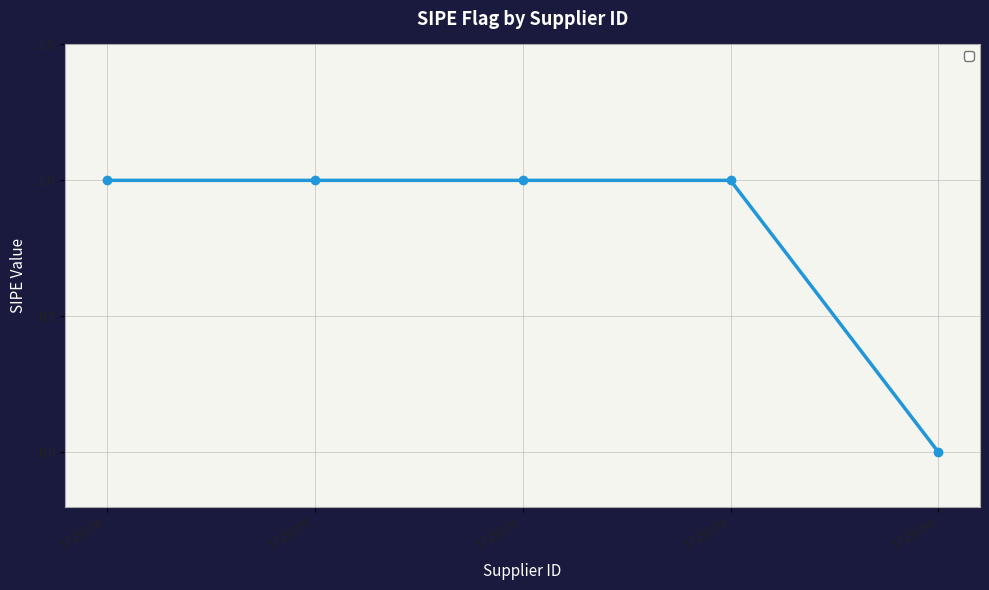

What is the value of the 1st point from the left?

1